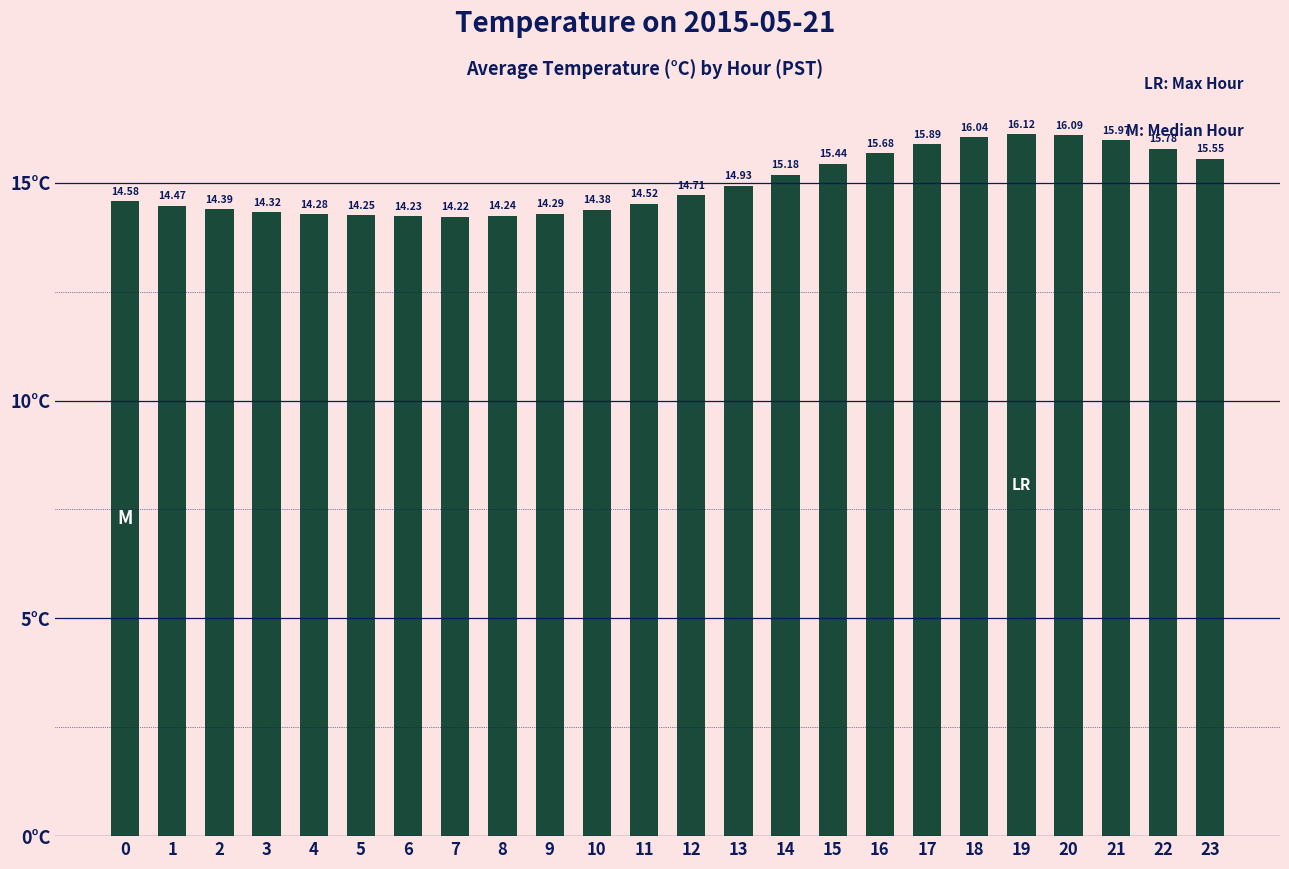

What is the difference between the maximum and minimum values?

1.9